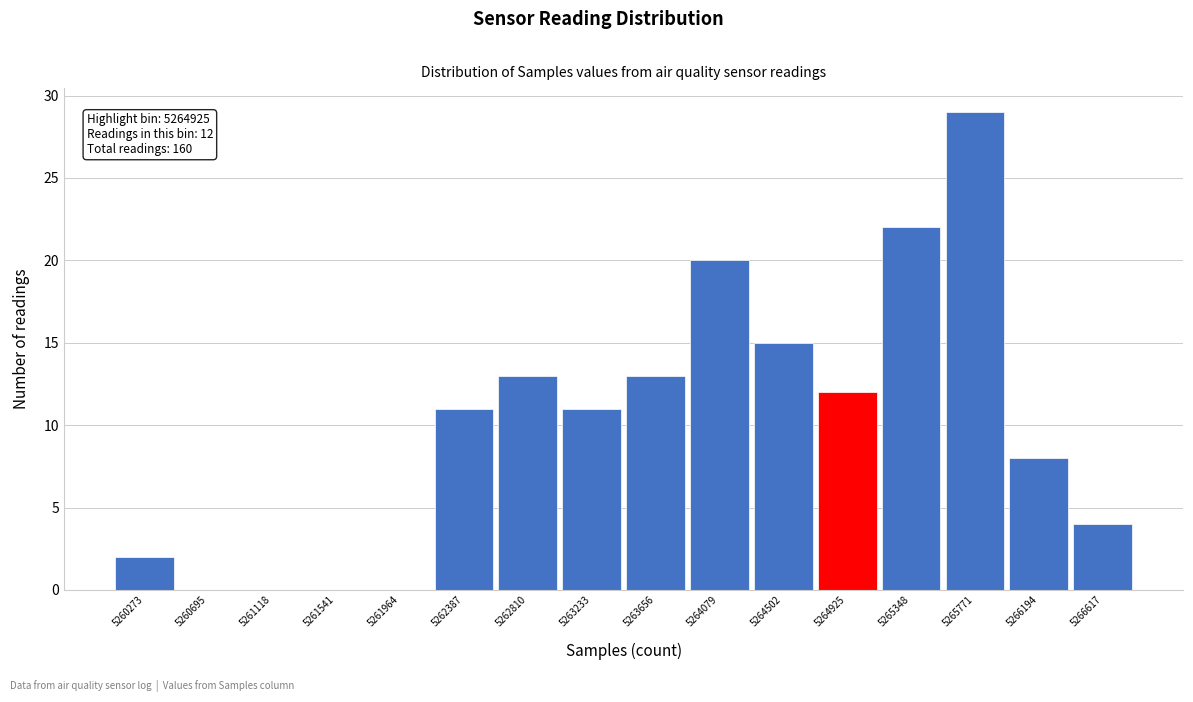

Reading left to right, extract all data points from this chart.

5260273=2	5260695=0	5261118=0	5261541=0	5261964=0	5262387=11	5262810=13	5263233=11	5263656=13	5264079=20	5264502=15	5264925=12	5265348=22	5265771=29	5266194=8	5266617=4